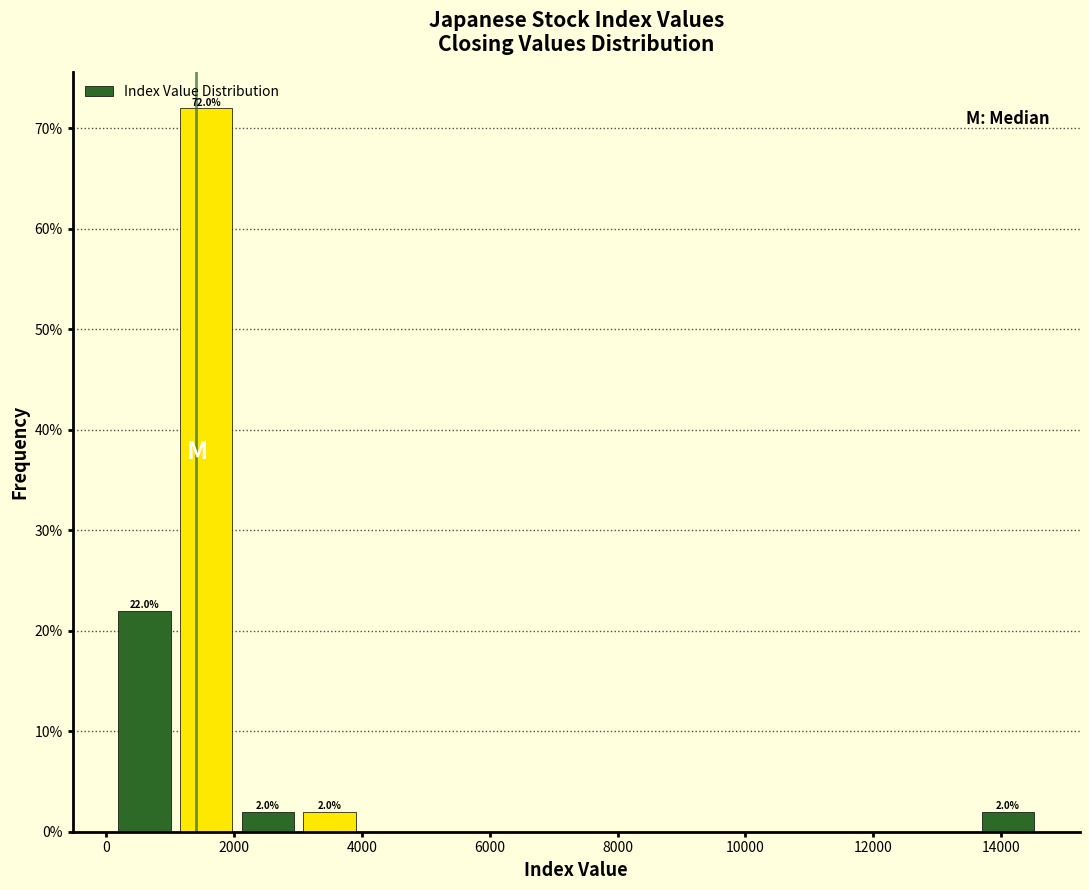

Over which range of the x-axis is the bar tallest?

1000 to 2000